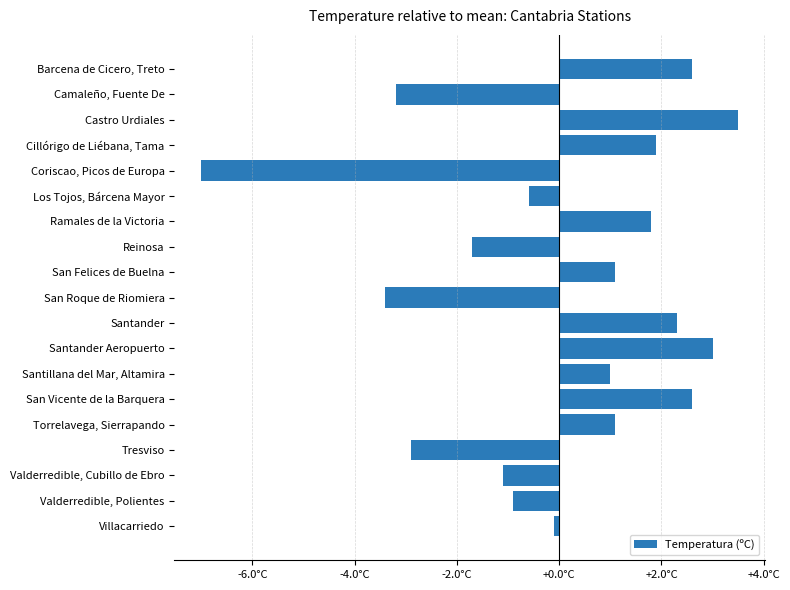

Does the chart contain any negative values?

Yes